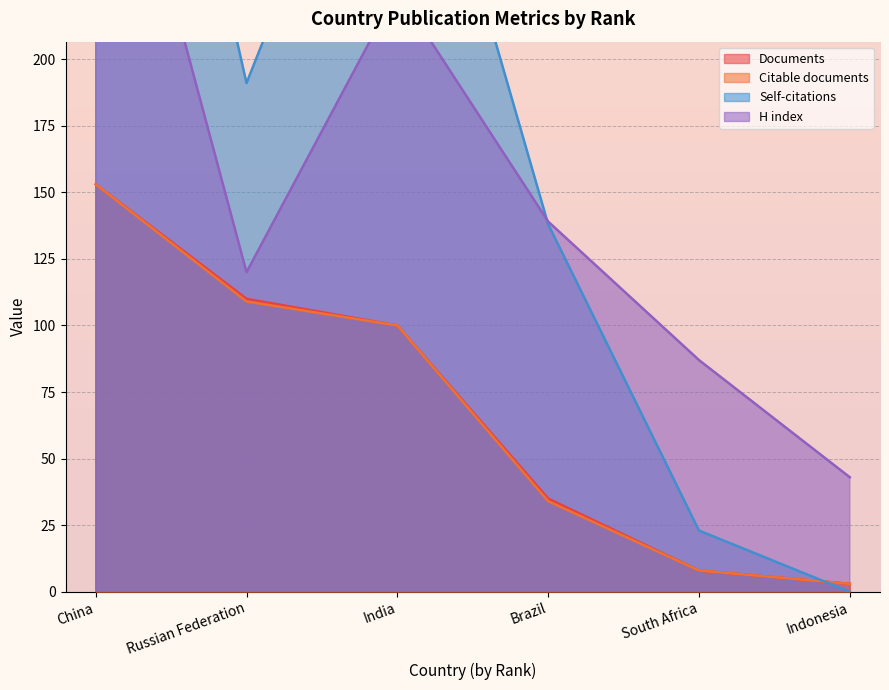

At Russian Federation, list the series in order from smallest to largest.

Citable documents, Documents, H index, Self-citations